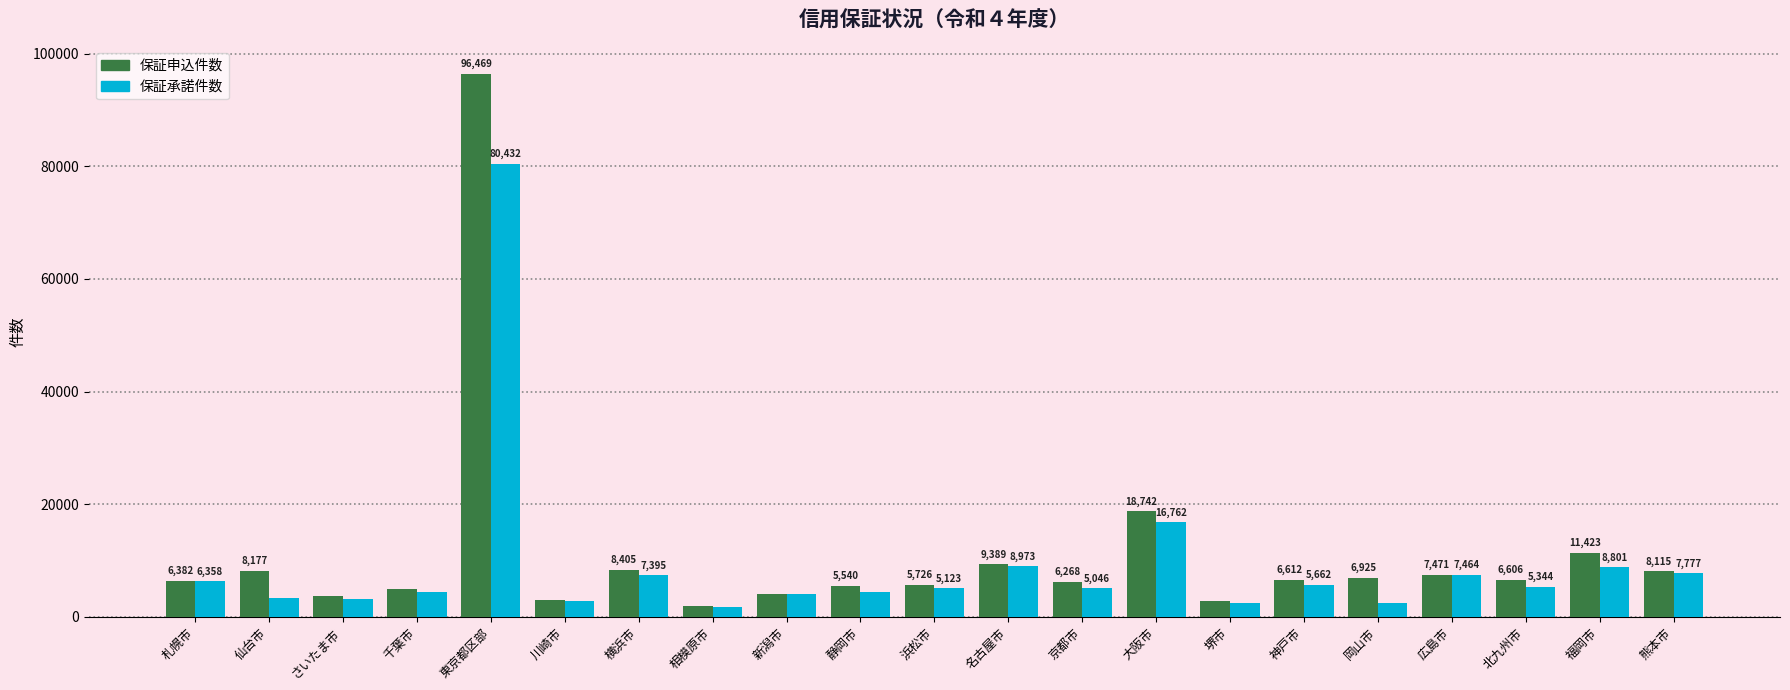

What is the spread (max minus min) of values at 相模原市?

186